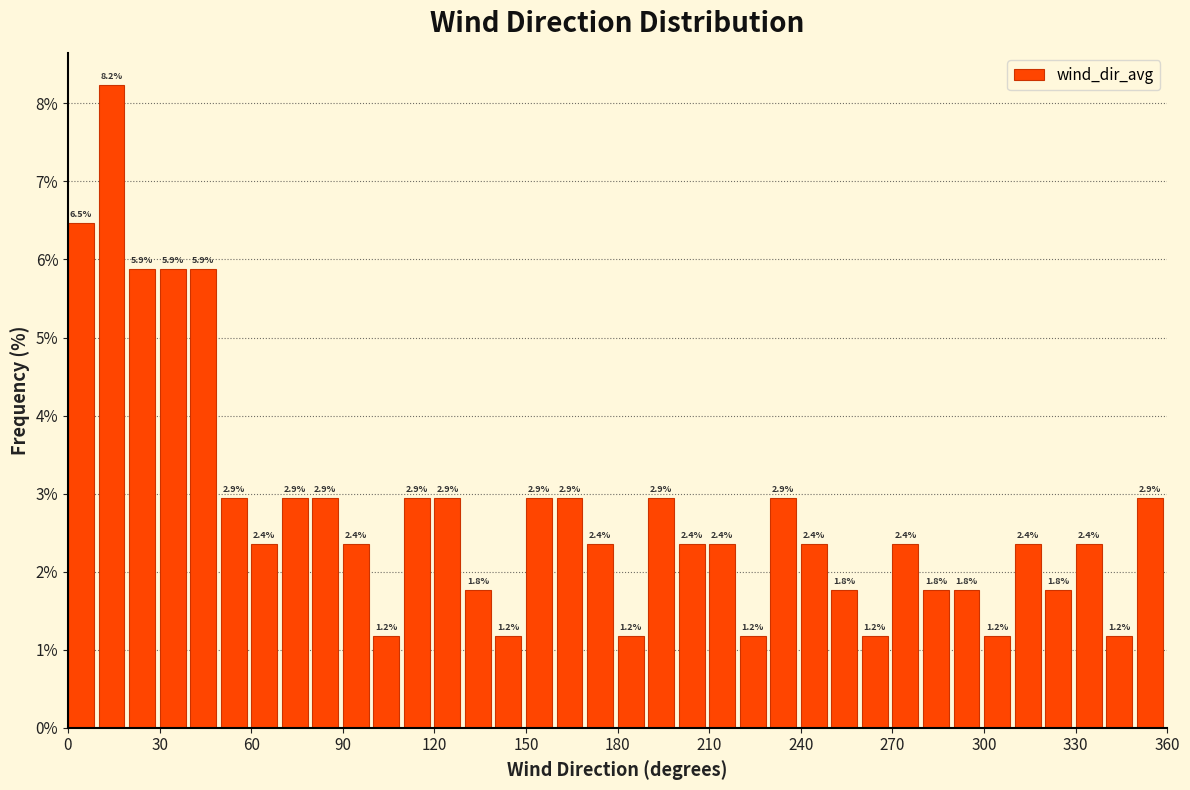

Around what value on the x-axis is the tallest bar? Give the approximate position of its centre, as read against the axis.

15